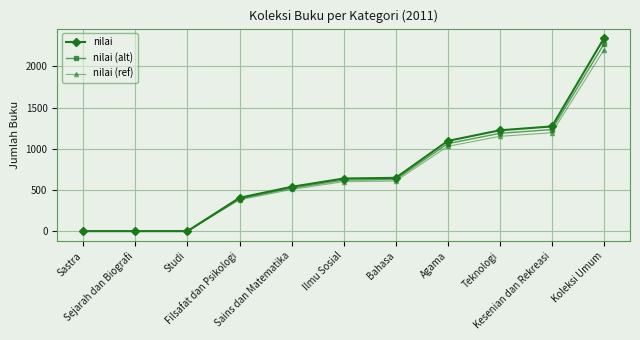

List the series in order of their overall mean, lowest first.

nilai (ref), nilai (alt), nilai